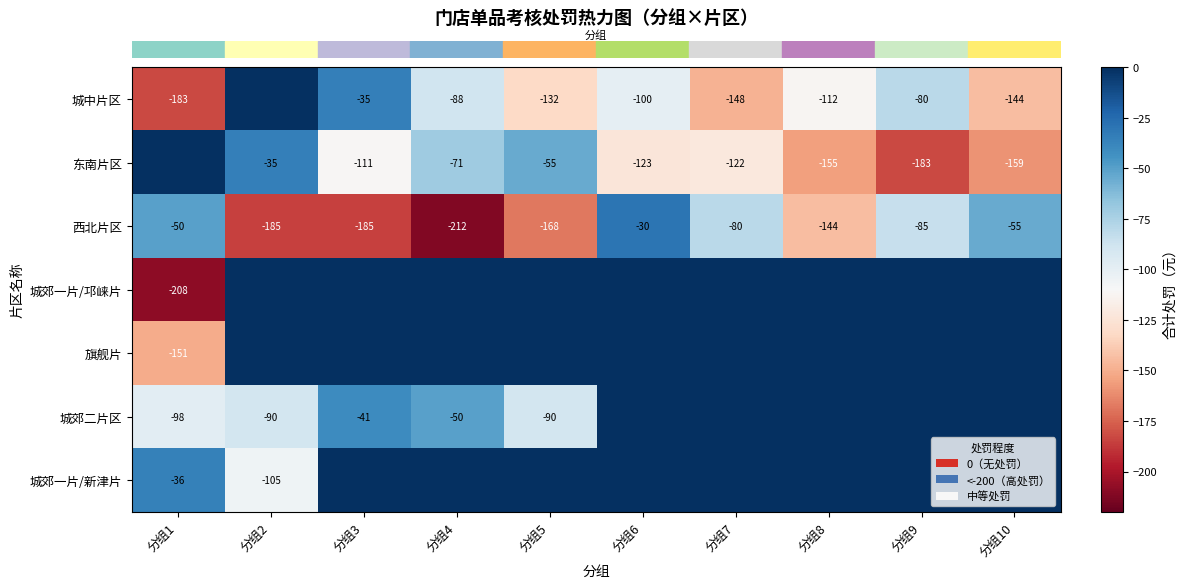

Which label corresponds to the largest value in the chart?

分组2